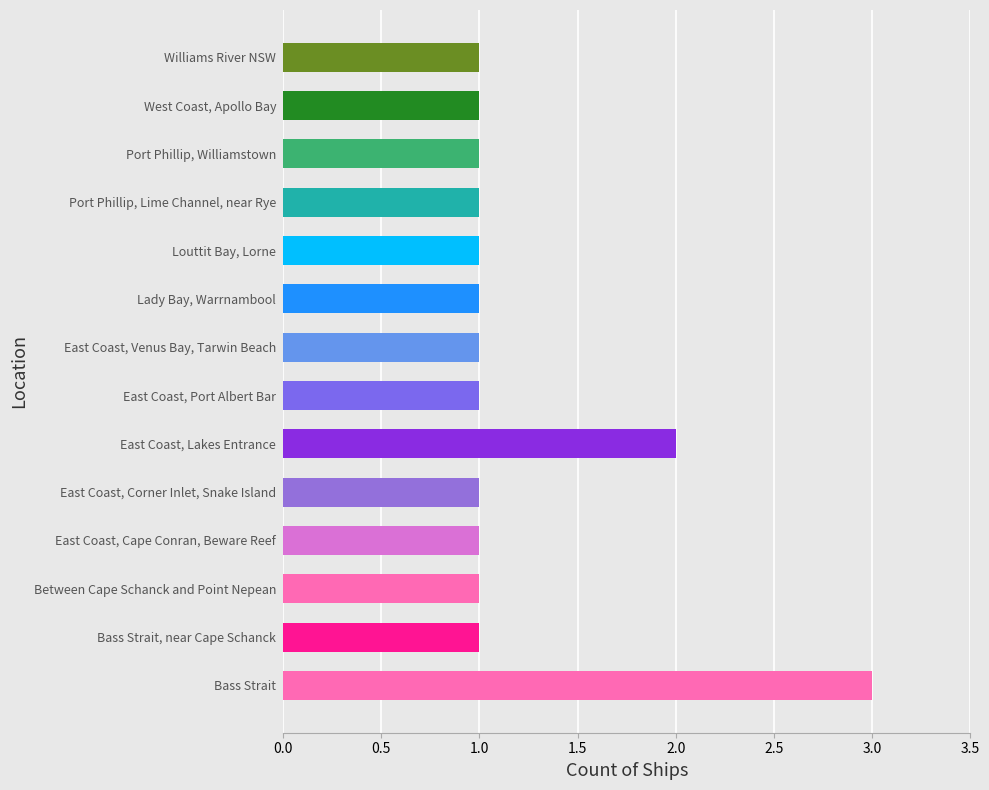

Is it true that the value at East Coast, Port Albert Bar is 1?

True